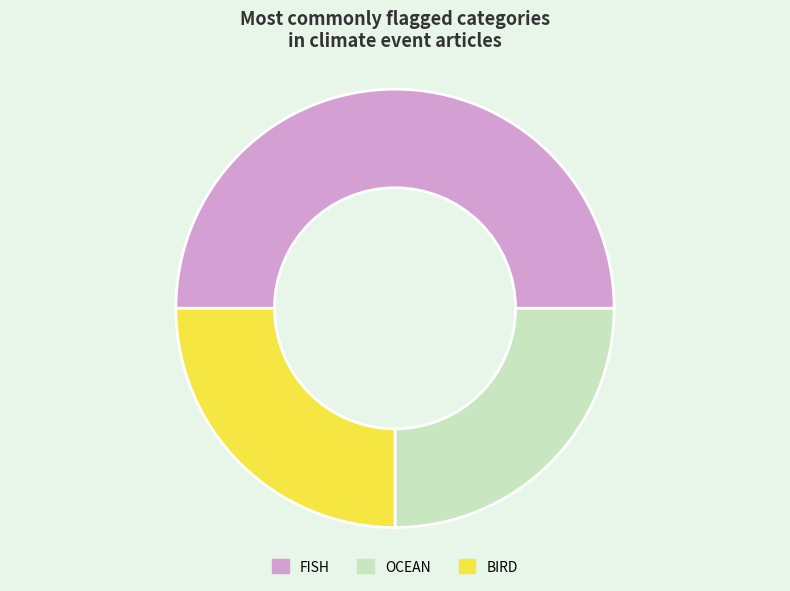

Is OCEAN the majority of the pie?

No